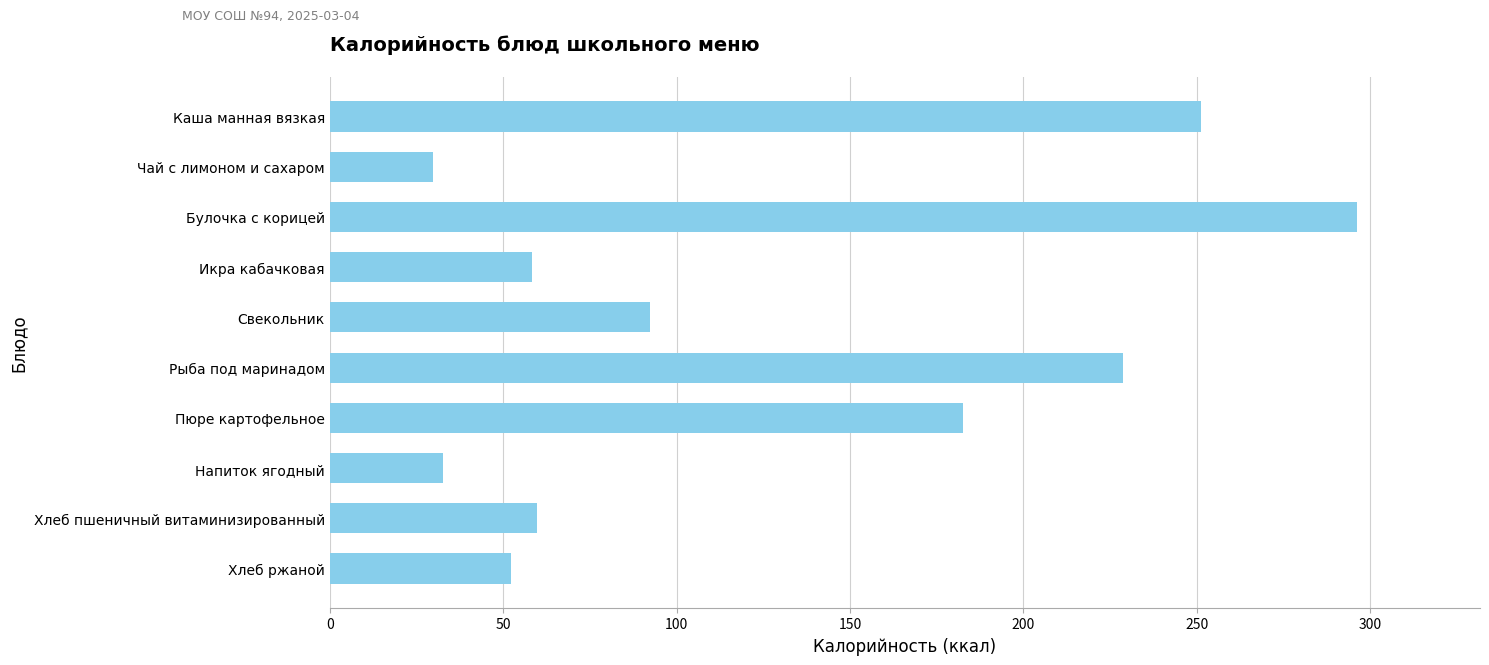

What value does the data have at Икра кабачковая?

58.2